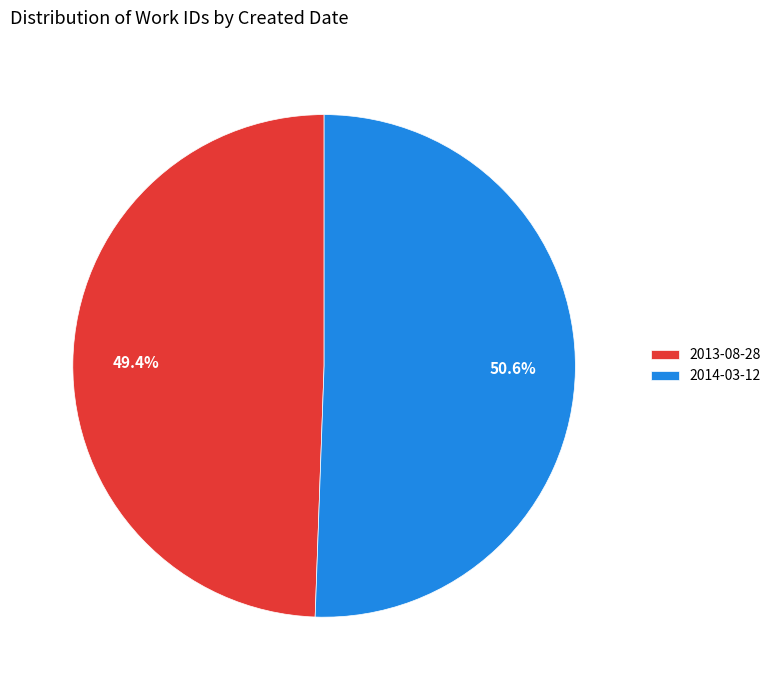

True or false: 2014-03-12 accounts for 51% of the total.

True